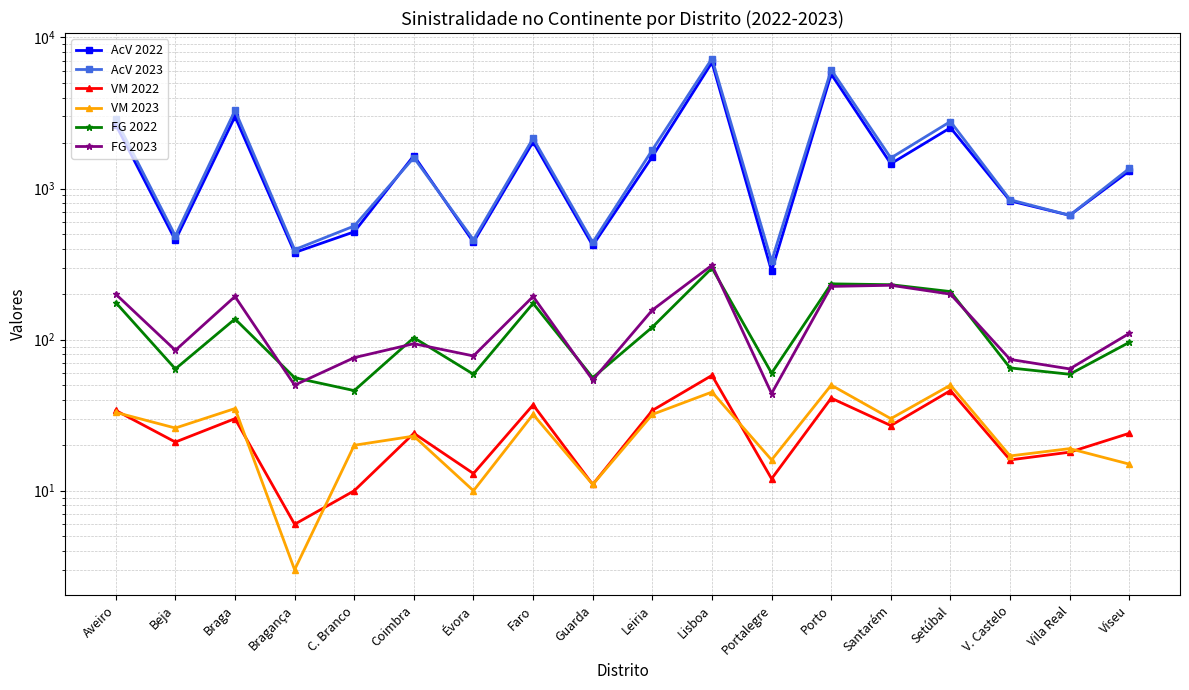

What is the difference between the VM 2023 values at Santarém and Setúbal?

20